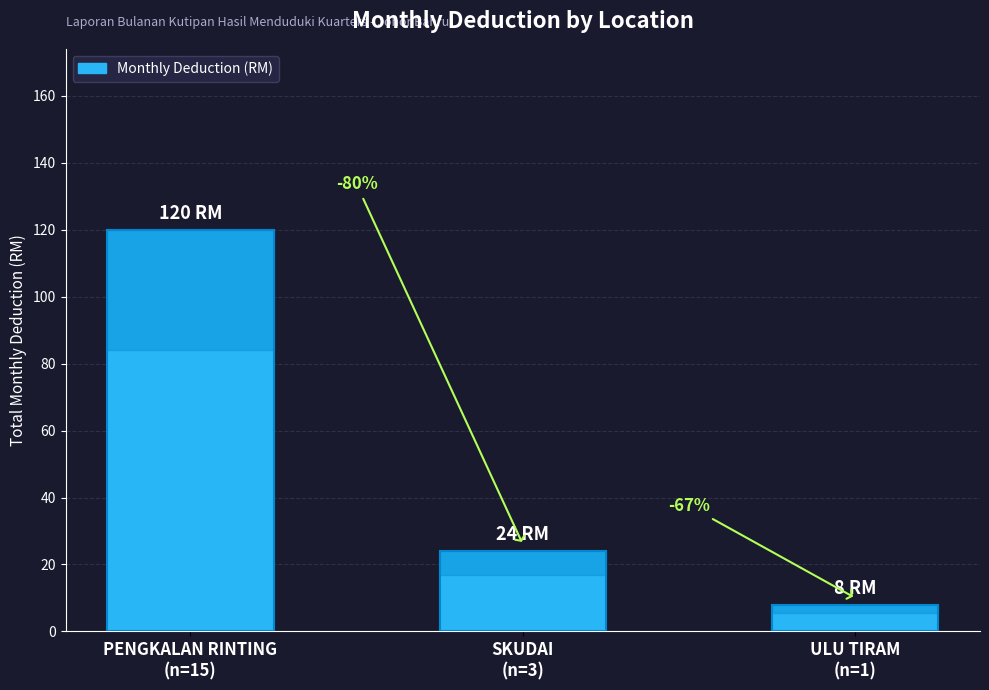

Approximately how many times larger is the value at PENGKALAN RINTING
(n=15) compared to SKUDAI
(n=3)?

5.0